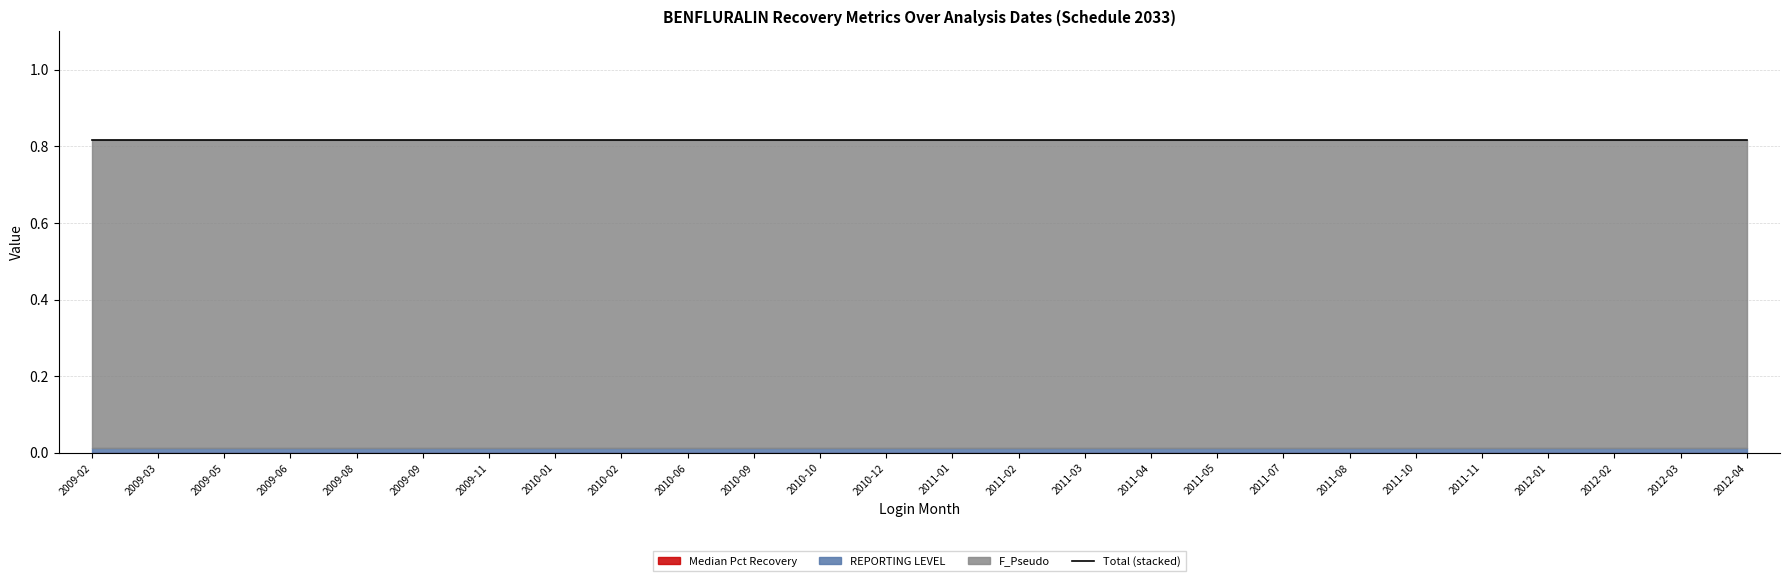

What position from the left is 2011-10?

21